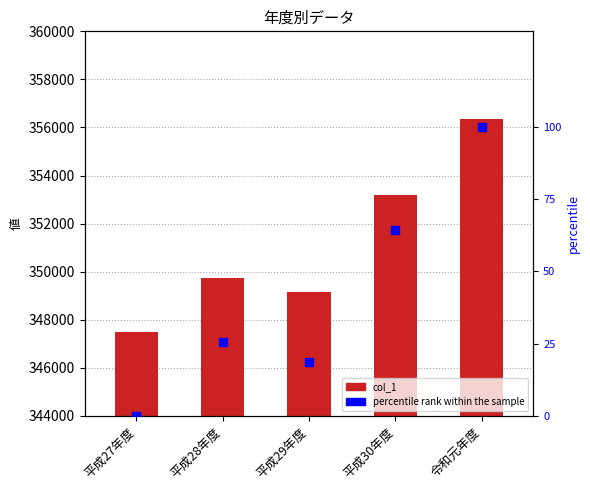

What are all the series names shown in the legend?

col_1, percentile rank within the sample